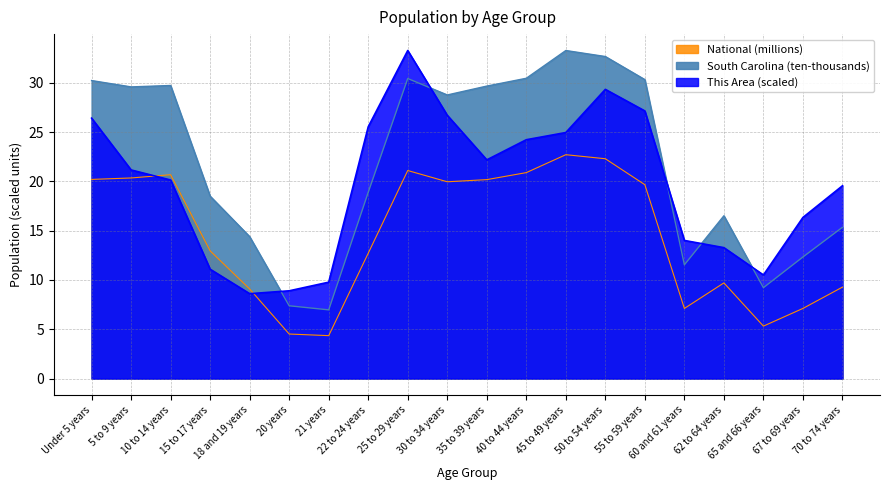

What is the lowest value of the This Area series?

8.6